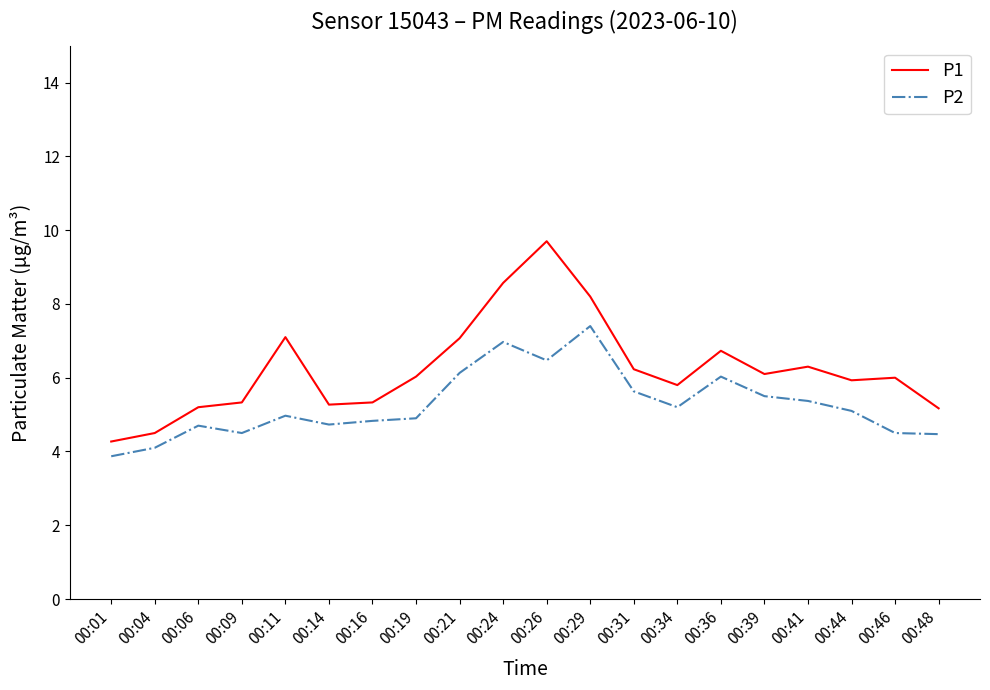

What is the difference between the highest and lowest values at 00:31?

0.6